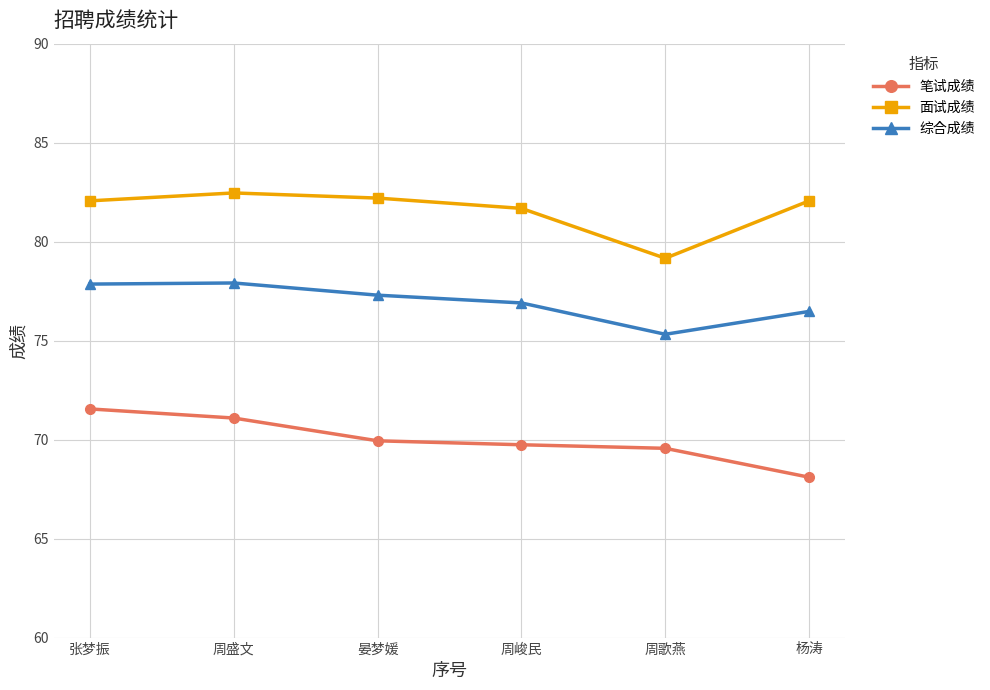

The value of 笔试成绩 at 周歌燕 is 69.6. True or false?

True